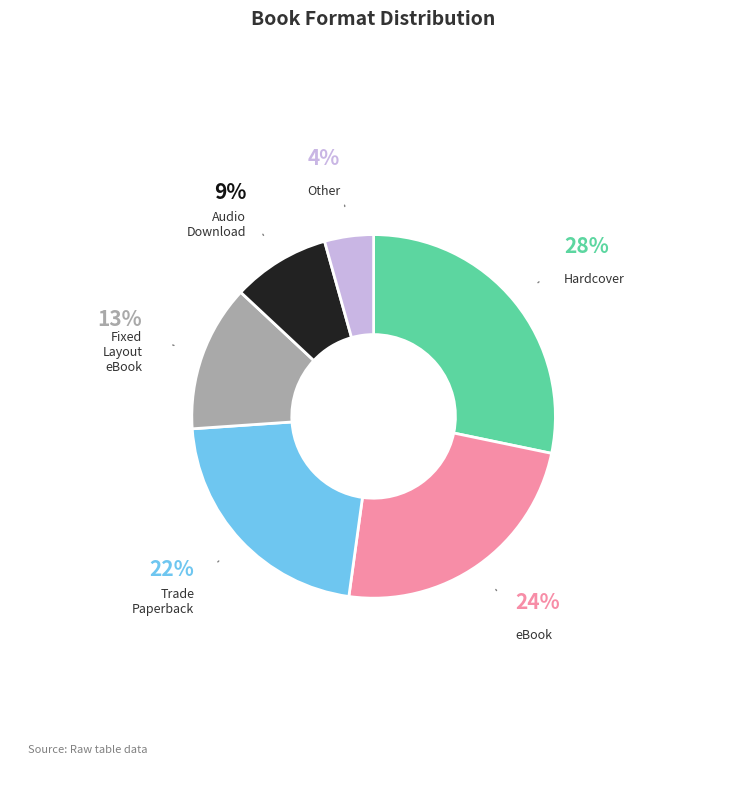

To the nearest percent, what is the difference between the Other and Fixed Layout eBook slice percentages?

9%